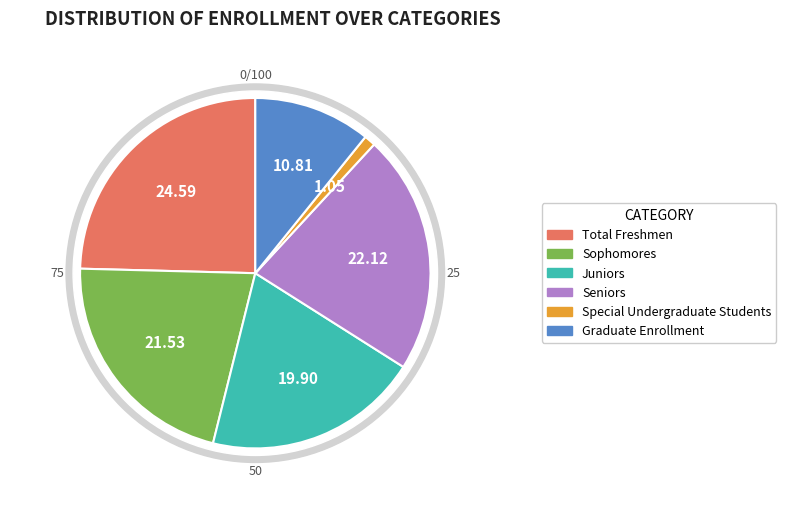

To the nearest percent, what percentage of the pie is Sophomores?

22%